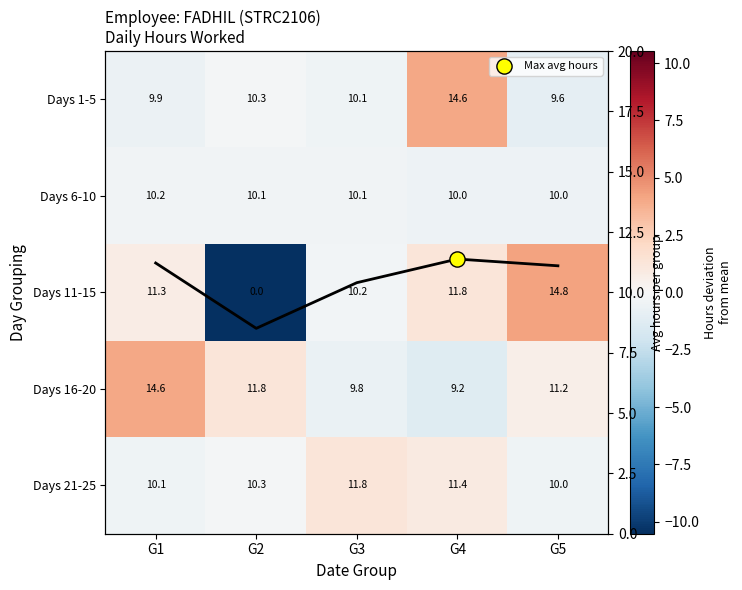

What is the difference between the Days 21-25 values at G5 and G4?

1.4